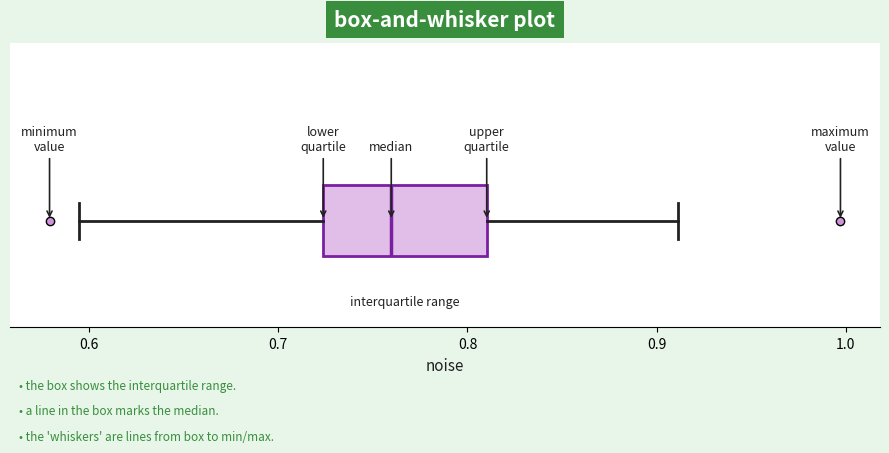

Where does the right whisker of the box end on the x-axis? The values are not printed on the chart, so give them approximately, as read against the axis.

0.91